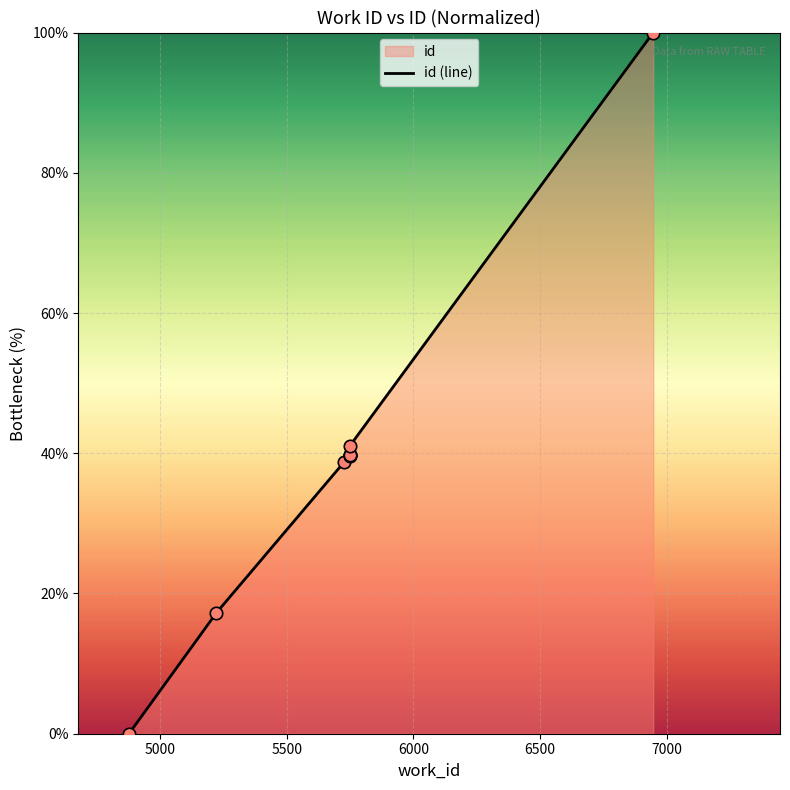

What is the change in value from 6000 to 6500?

+0.2